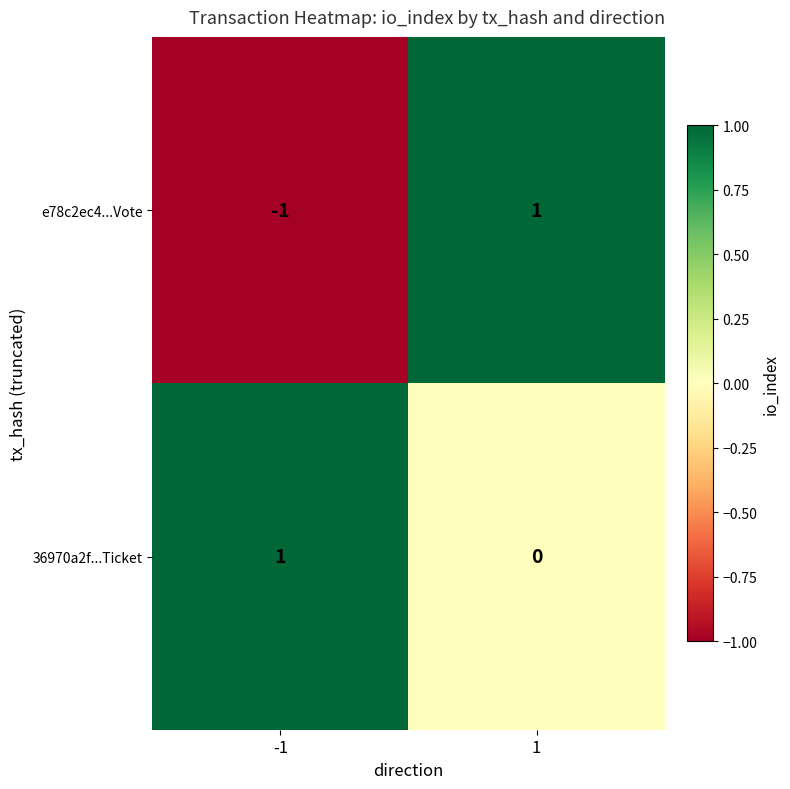

Rank the series by their average value, from highest to lowest.

36970a2f...Ticket, e78c2ec4...Vote